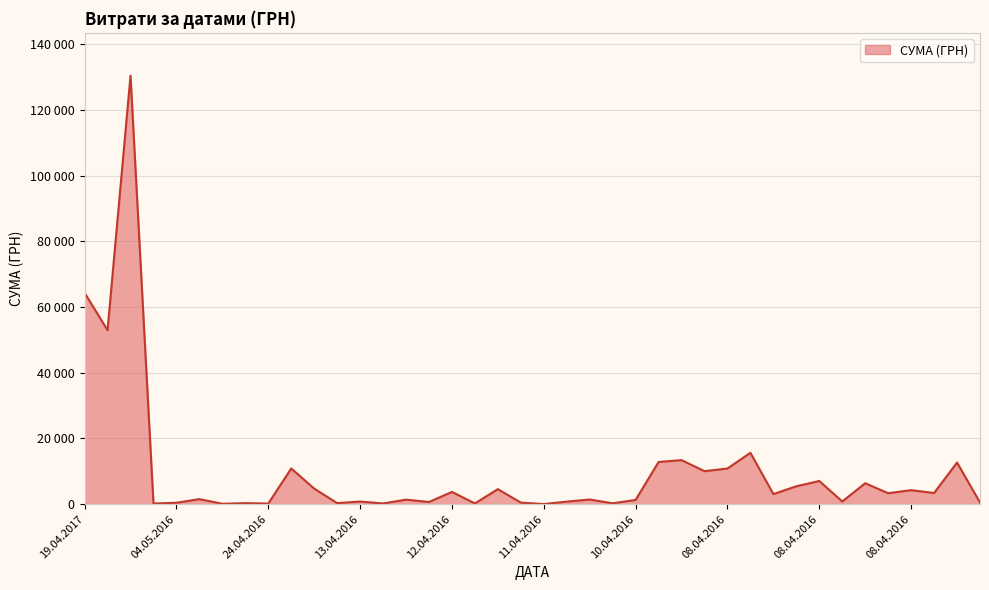

How many interior local valleys (lower than both neighbors) does the data have?

15